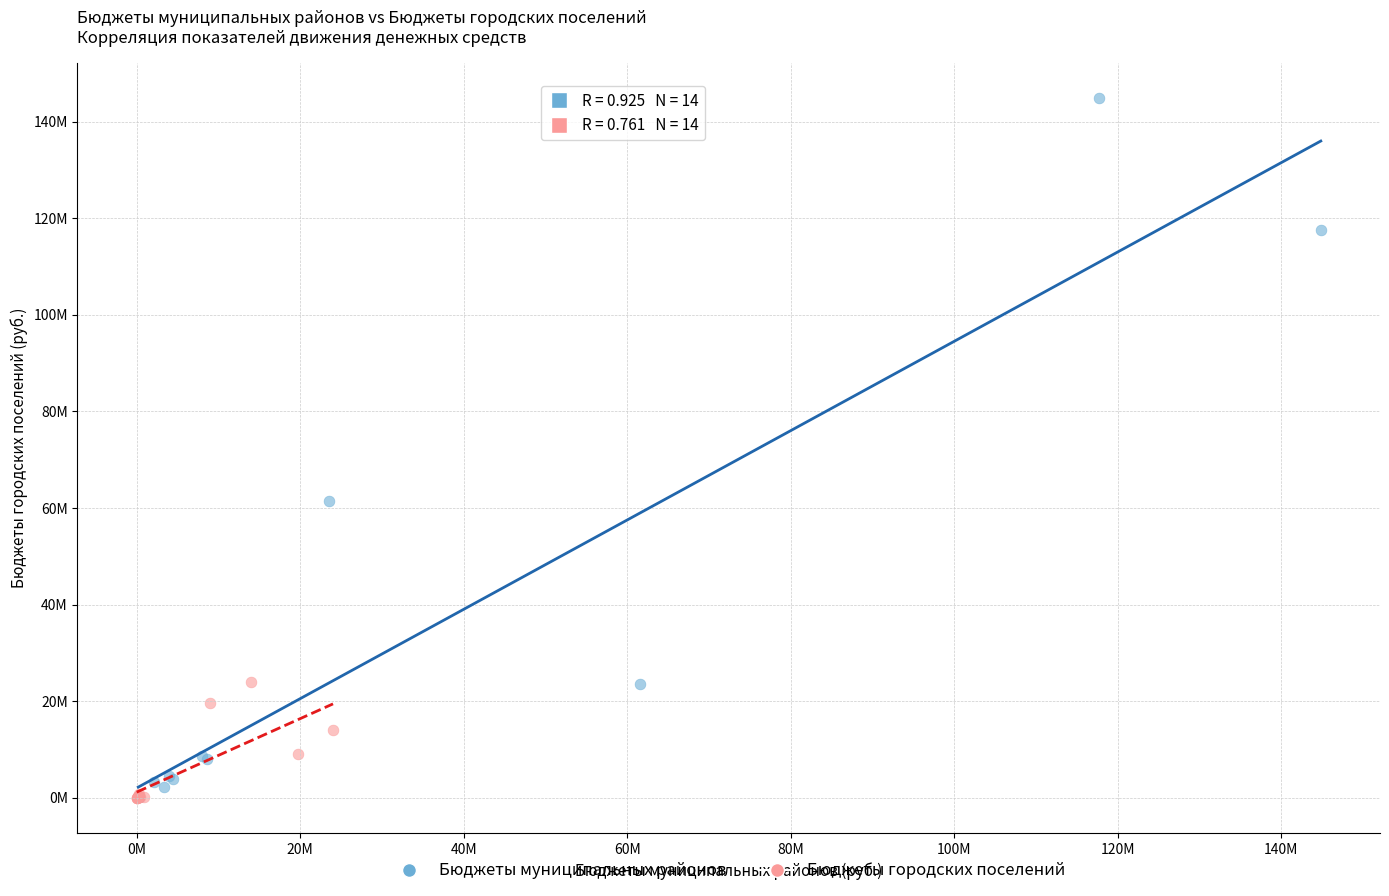

Which series contains the highest Y value?

Бюджеты муниципальных районов